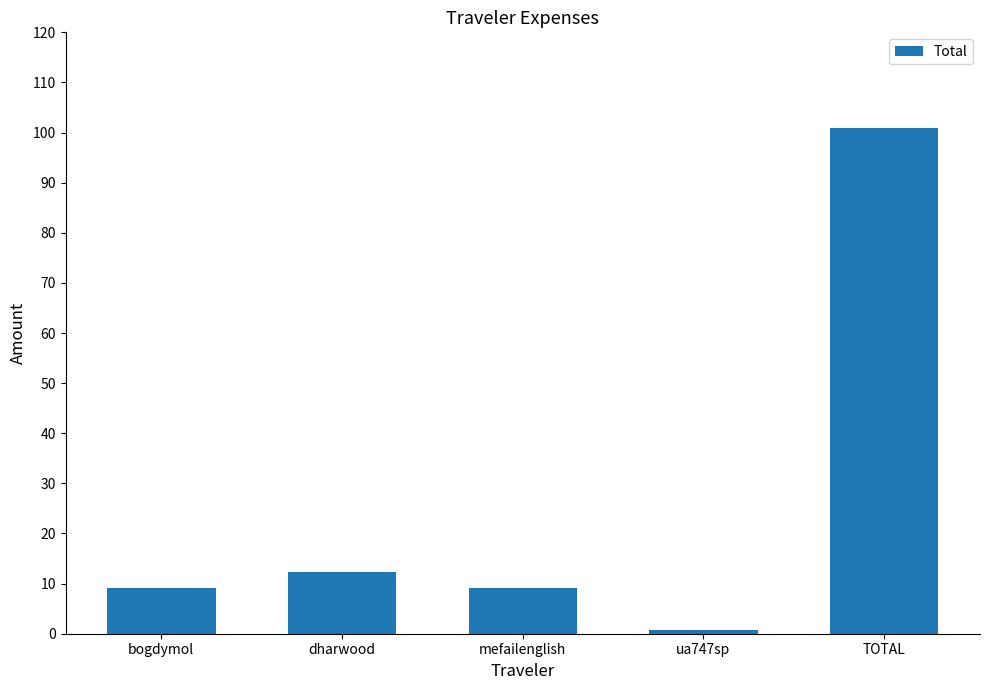

How many distinct data groups are displayed?

1